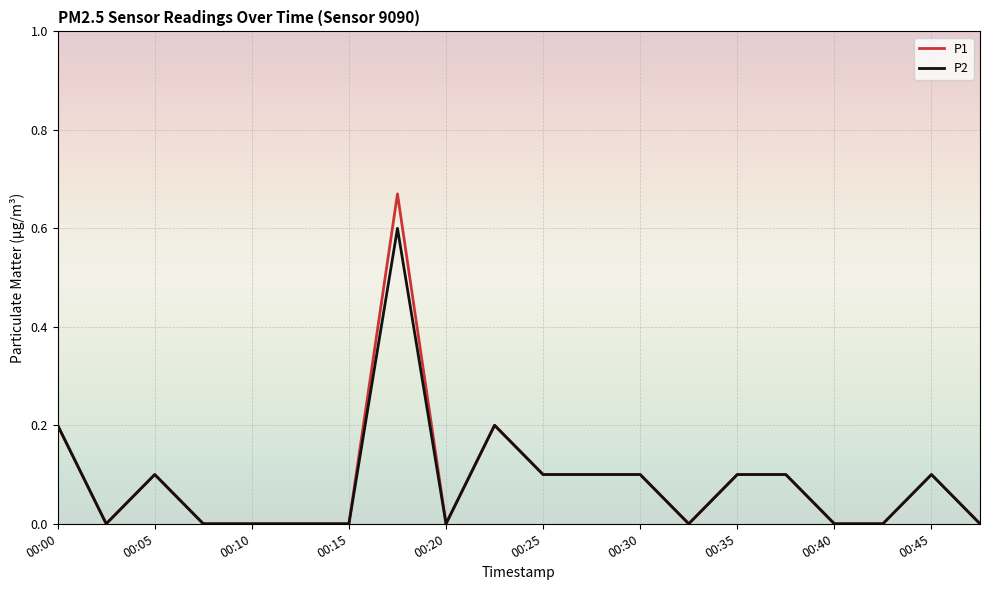

Which series has the widest spread of values?

P1